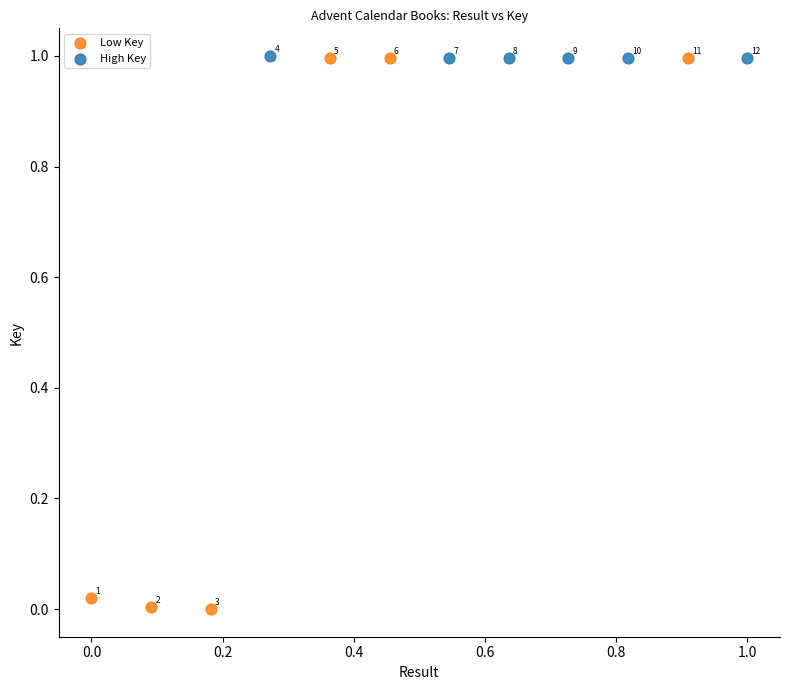

Which series has the widest spread of Y values?

Low Key